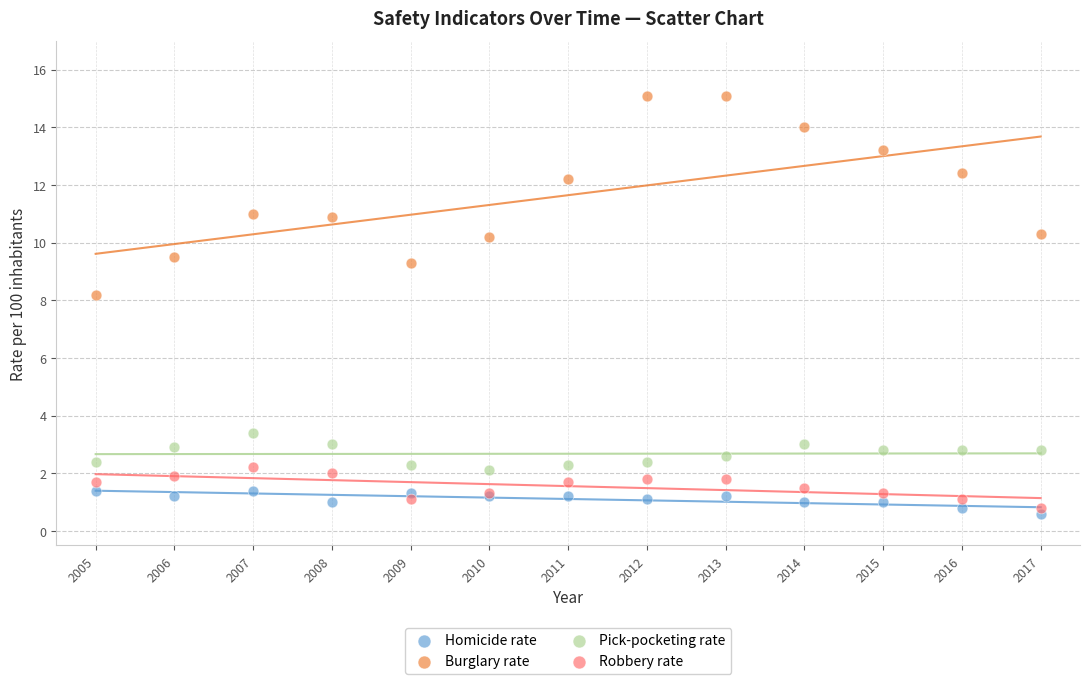

Which series has the largest Y range (max minus min)?

Burglary rate